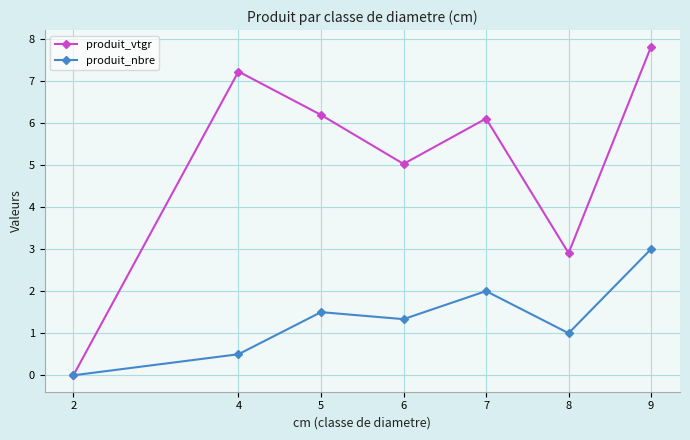

Reading left to right, list all the values displayed in this chart.

produit_vtgr: 0.0	7.2	6.2	5.0	6.1	2.9	7.8
produit_nbre: 0.0	0.5	1.5	1.3	2.0	1.0	3.0